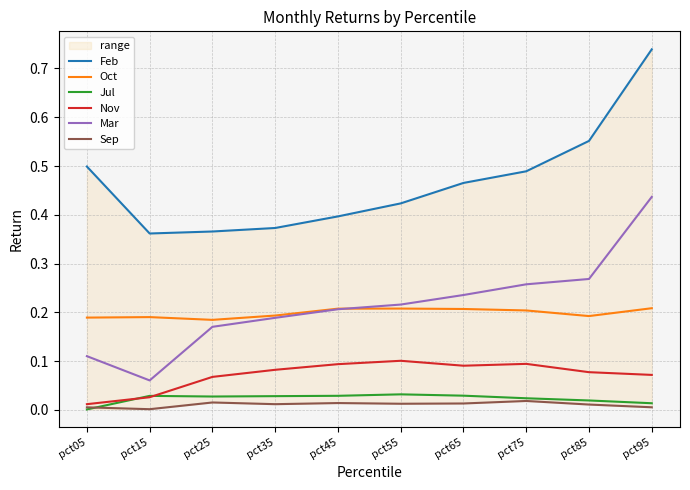

At which label does Jul reach its minimum?

pct05